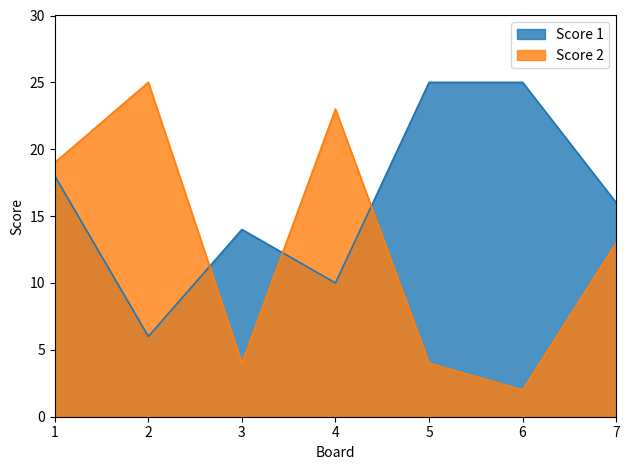

Does the chart display data point markers on the line(s)?

No